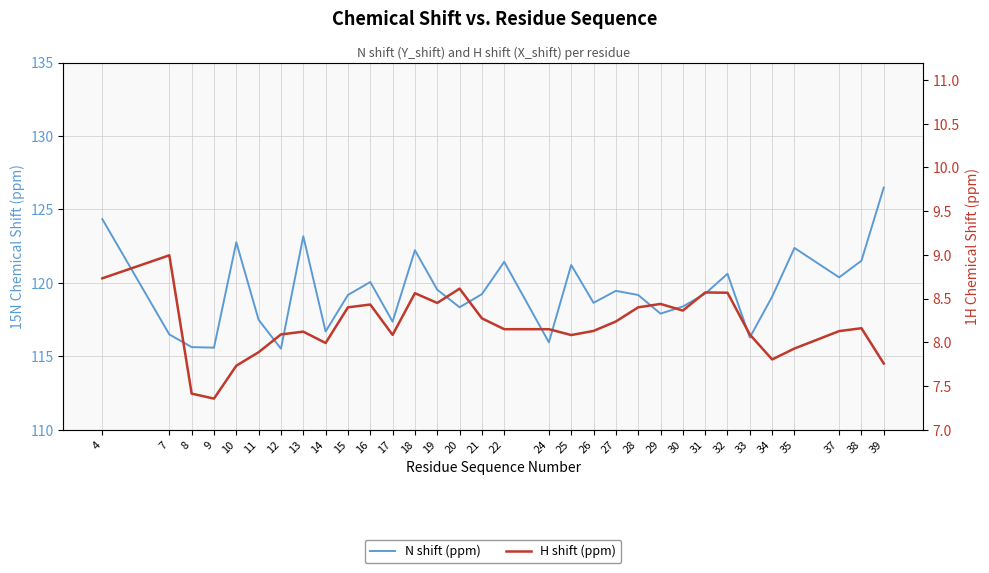

Is the value of H shift (ppm) at 28 greater than the value of N shift (ppm) at 10?

No